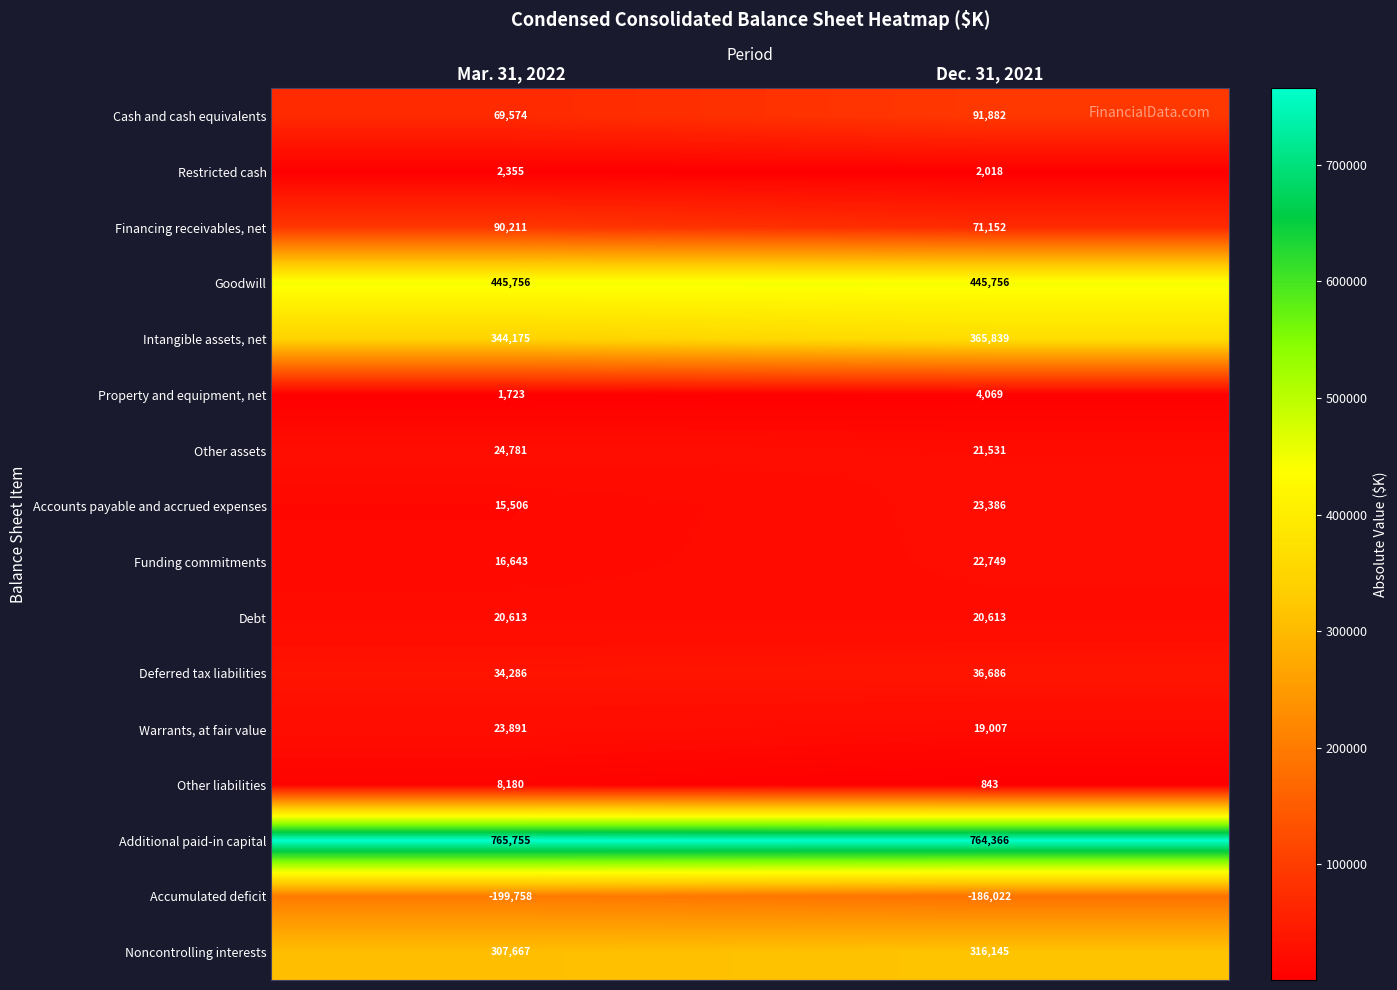

What is the difference between the Restricted cash values at Dec. 31, 2021 and Mar. 31, 2022?

337